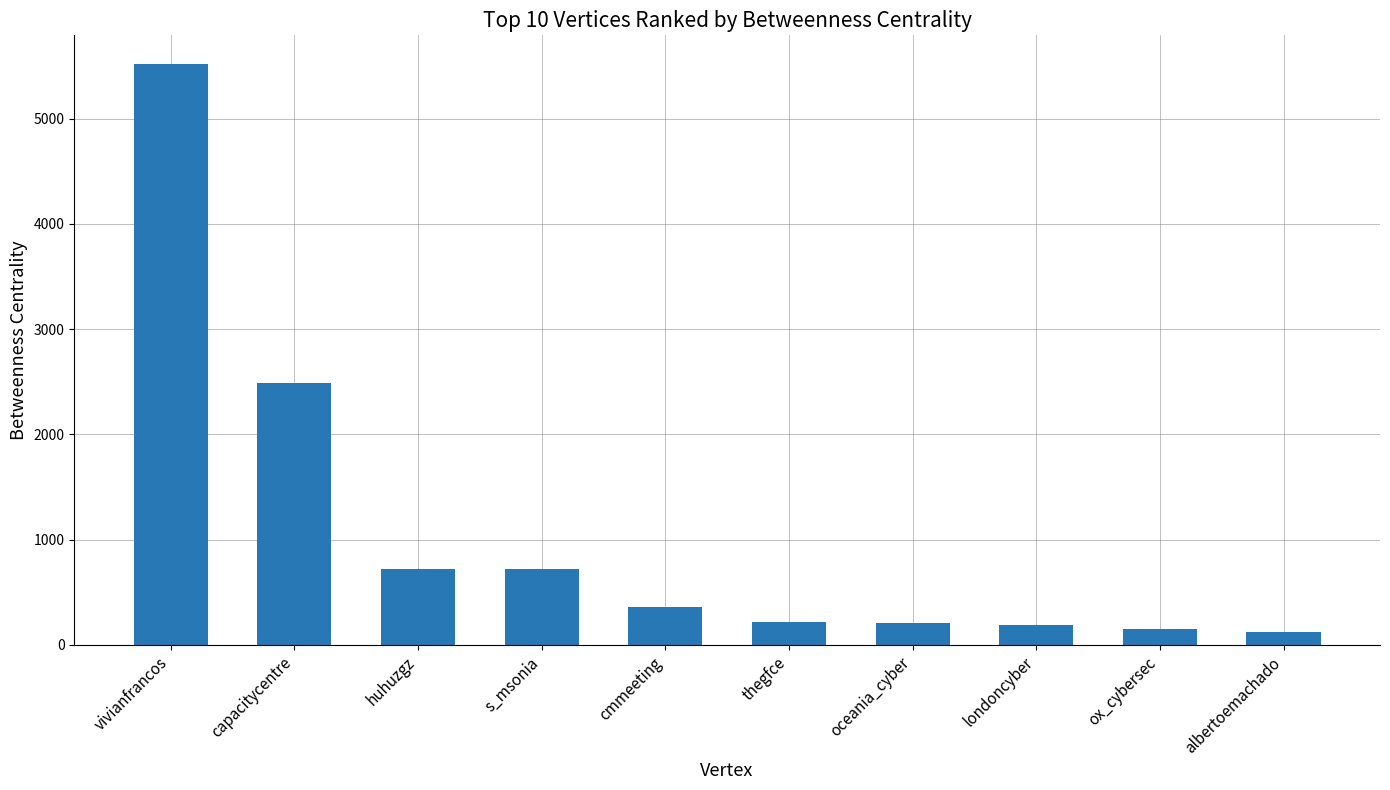

True or false: the data shows 212.1 at thegfce.

True